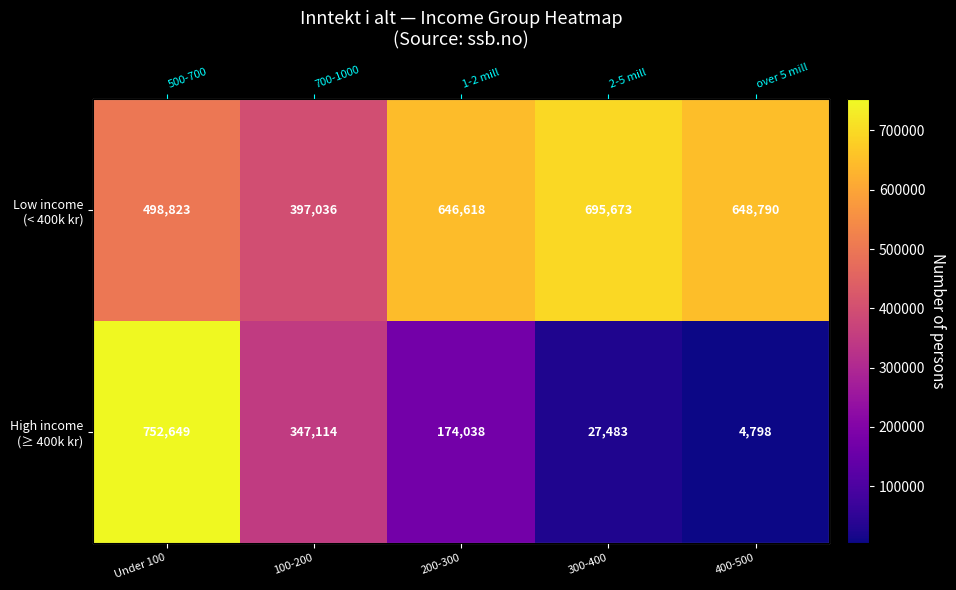

Which has a higher value, 200-300 or Under 100?

200-300